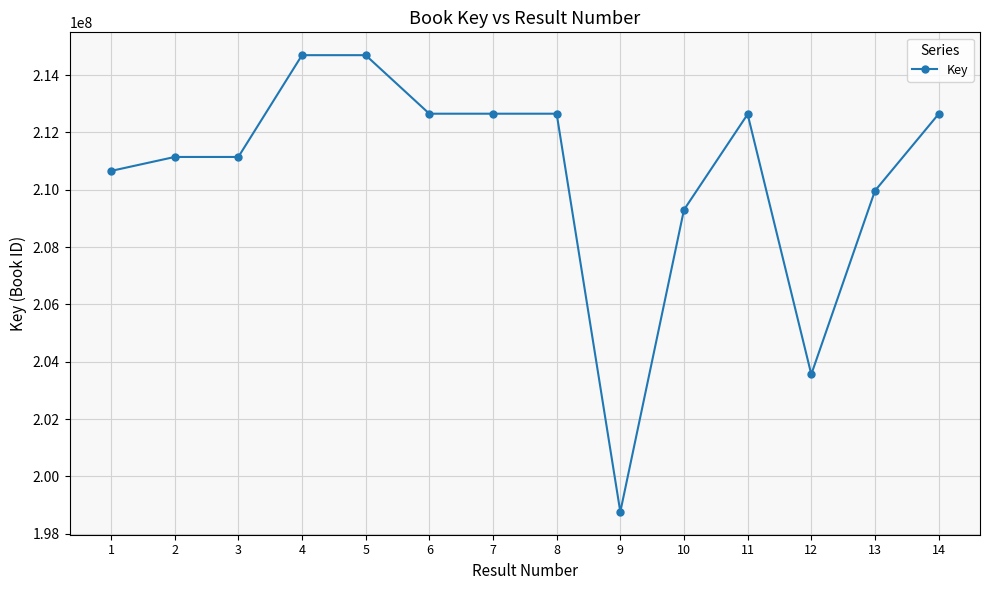

What is the difference between the values at 2 and 5?

3549930